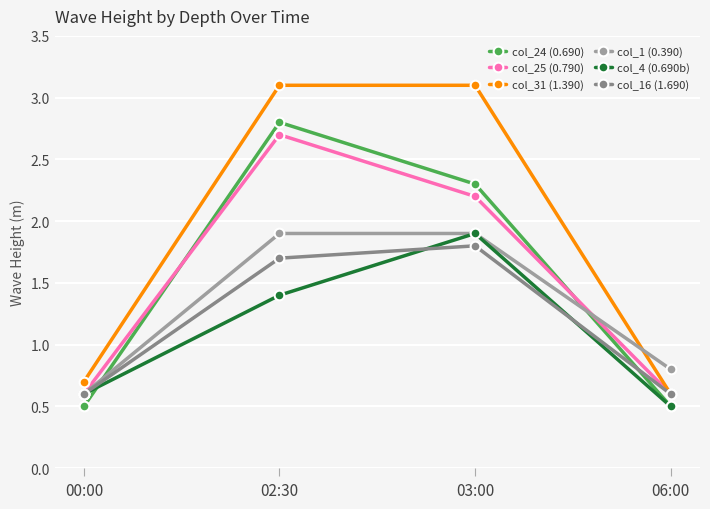

Which series has the largest total across all categories?

col_31 (1.390)